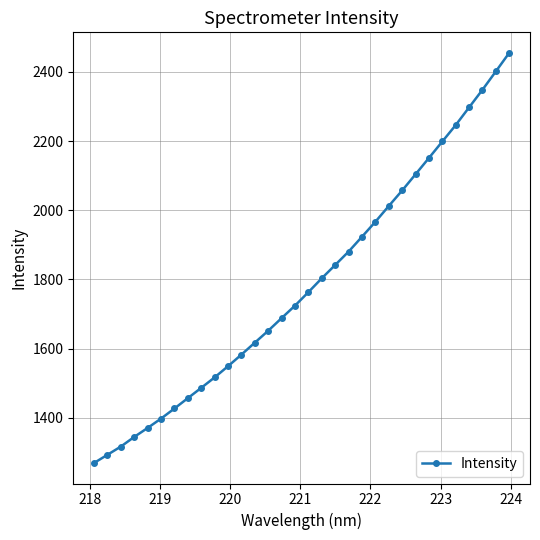

What is the difference between the maximum and minimum values?

1186.3